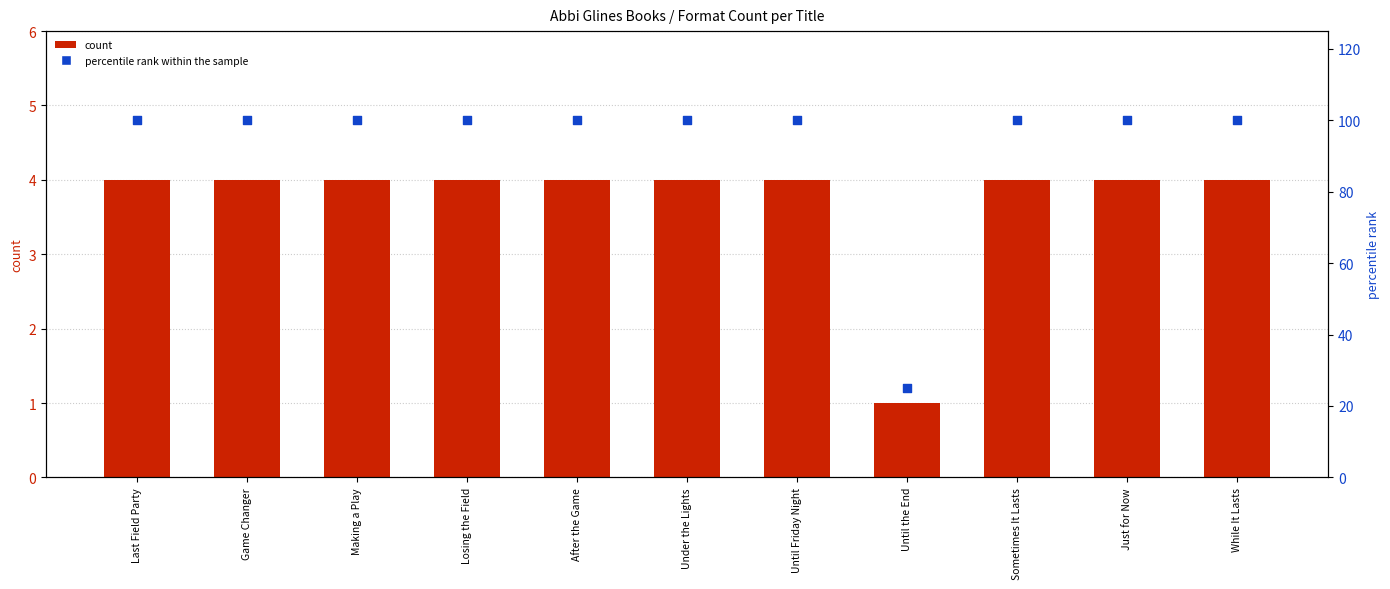

At which category is the sum across all series the highest?

Last Field Party